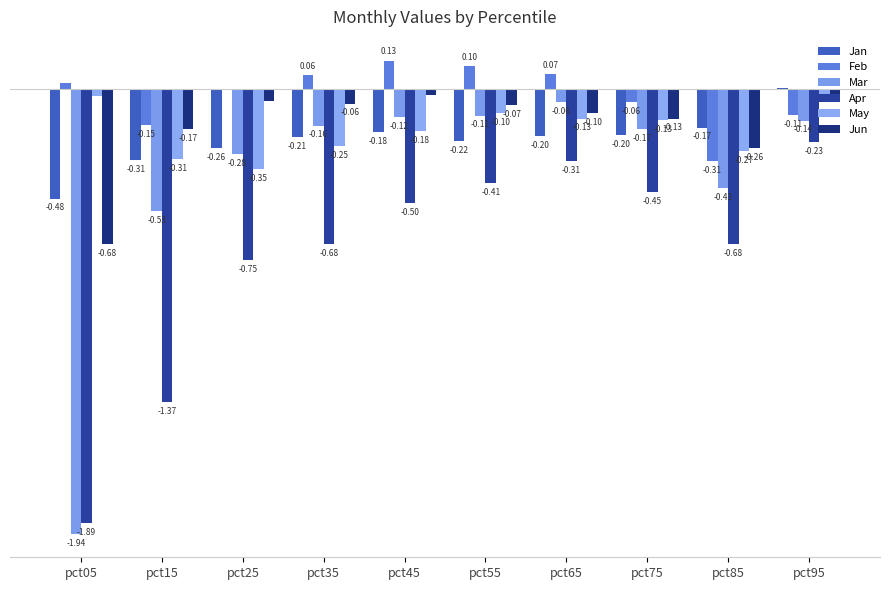

What is the minimum value for Mar?

-1.9